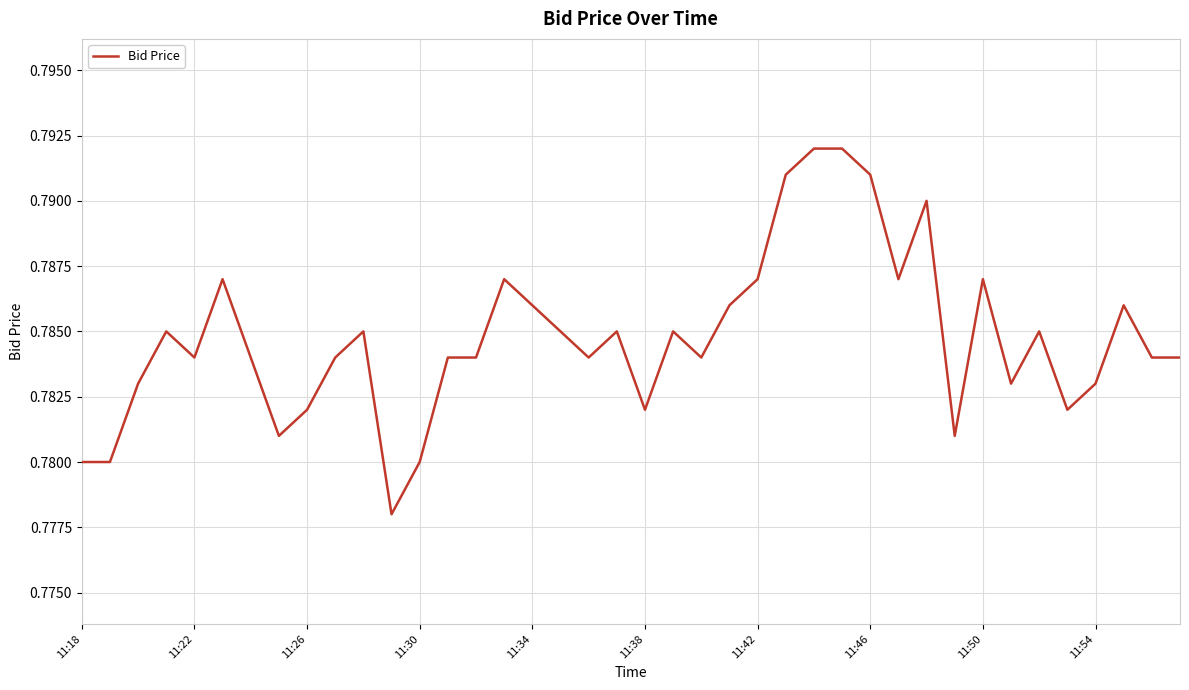

What is the average value?

0.8